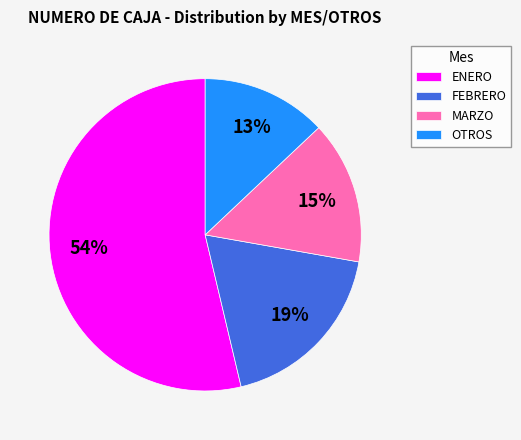

Between ENERO and FEBRERO, which is larger?

ENERO